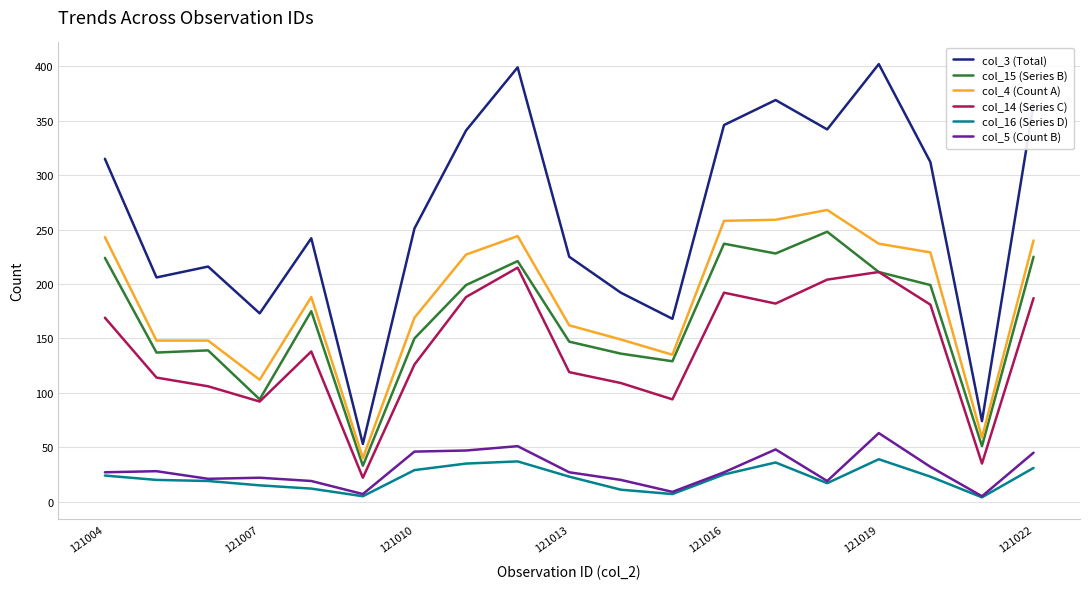

Which series has the largest range (max minus min)?

col_3 (Total)